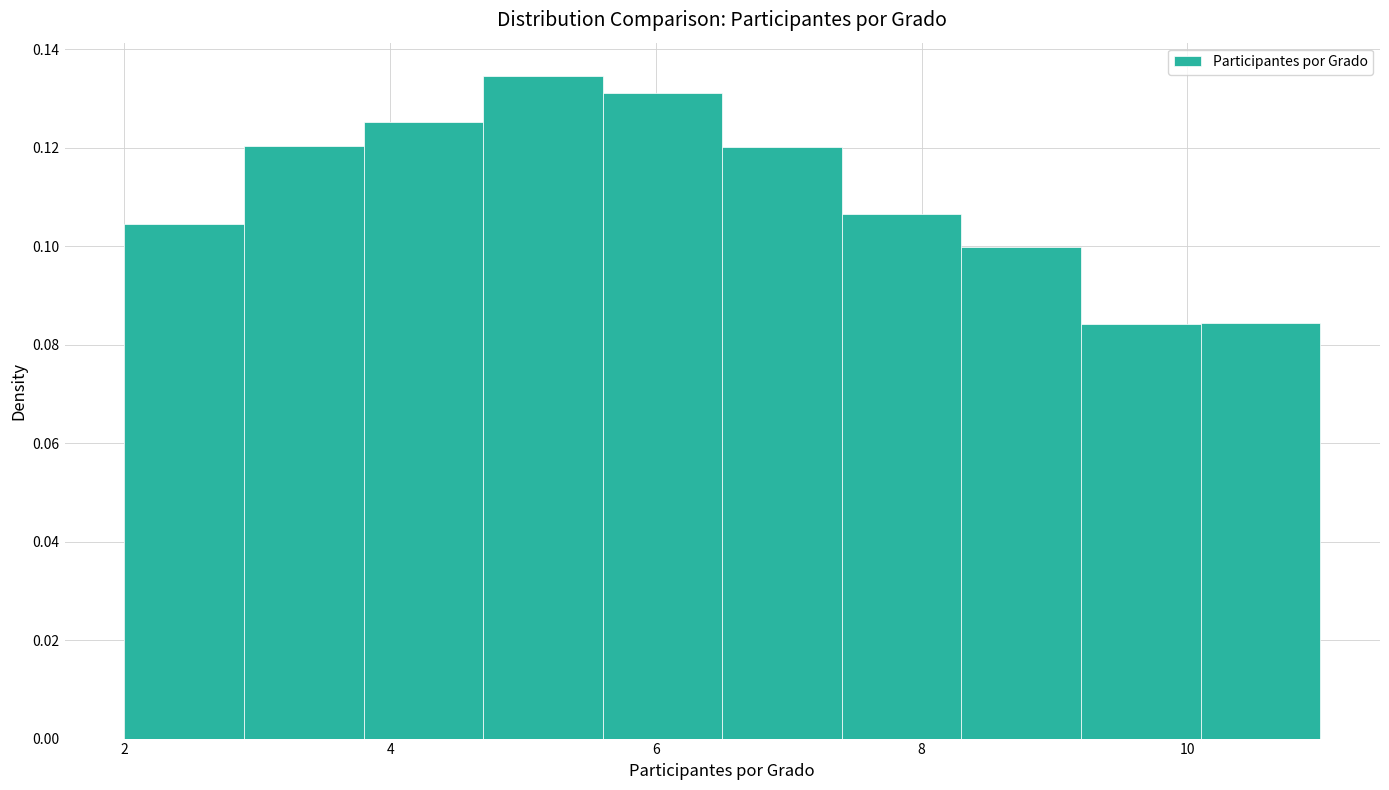

Over which range of the x-axis is the bar tallest?

4.7 to 5.6